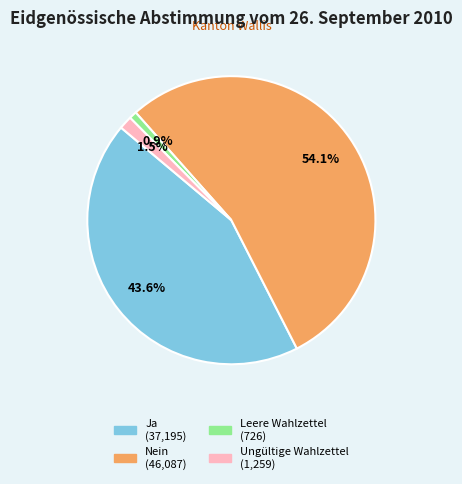

Which category has the smallest portion of the pie?

Leere Wahlzettel